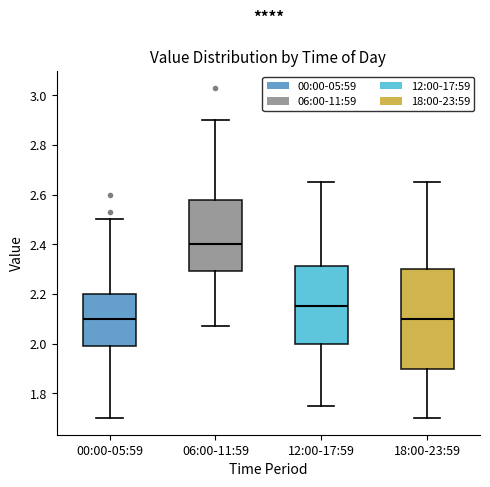

Which box is the tallest, from its lower edge to its upper edge?

18:00-23:59